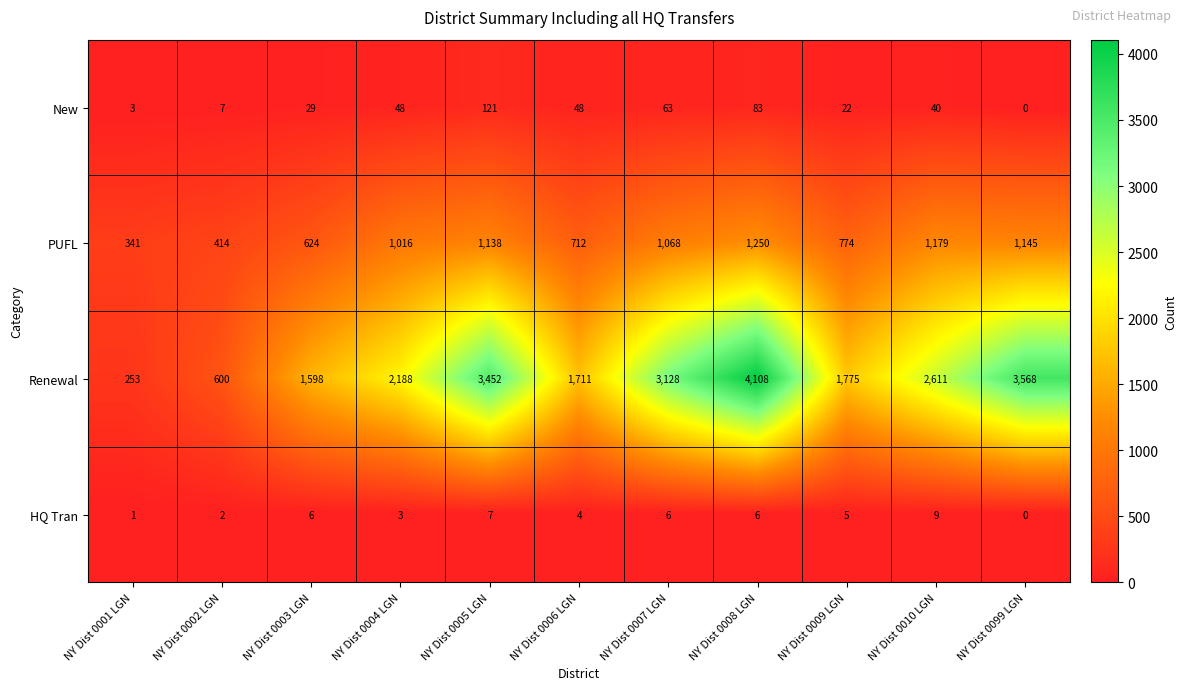

What is the difference between the maximum and minimum values in the Renewal series?

3855